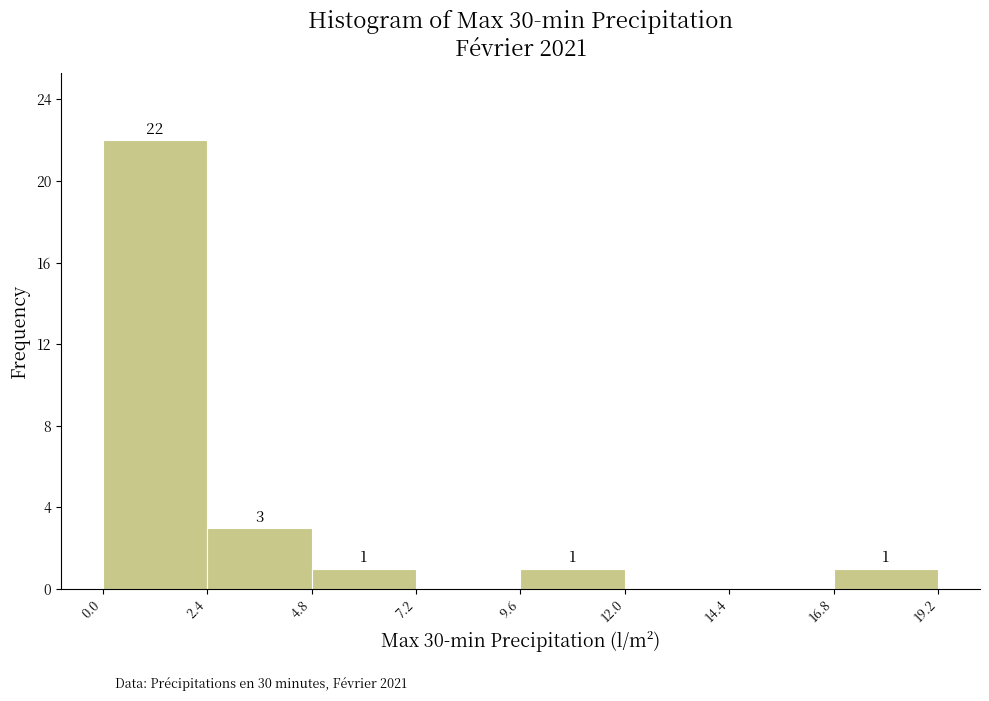

Which range on the x-axis has the tallest bar?

0.0 to 2.4